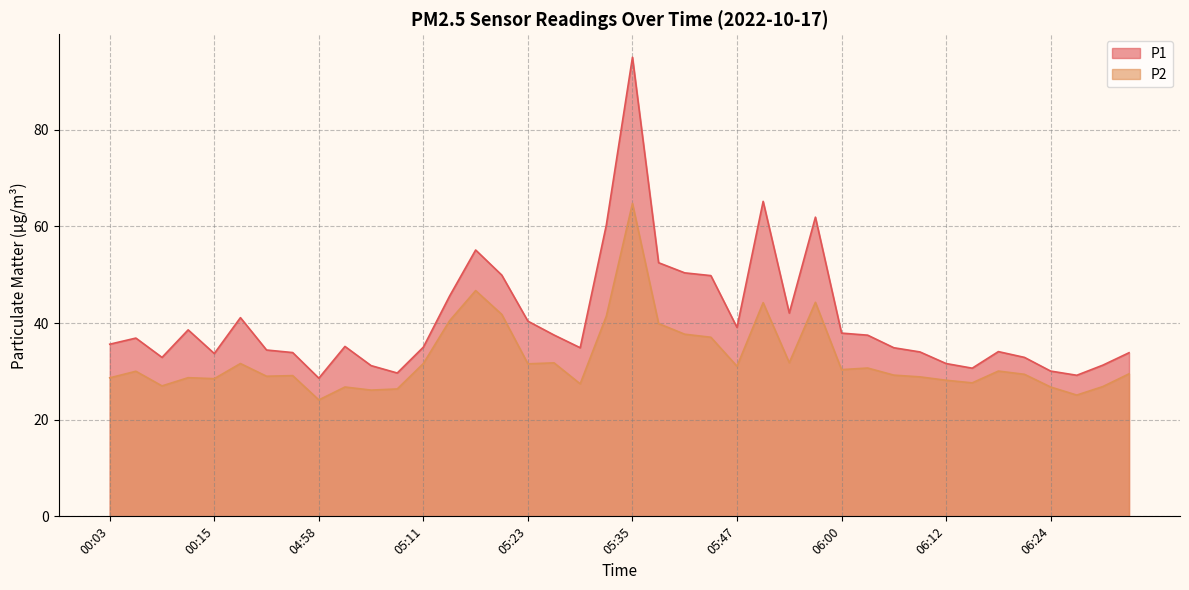

The P2 series shows 43.1 at 05:29. True or false?

False